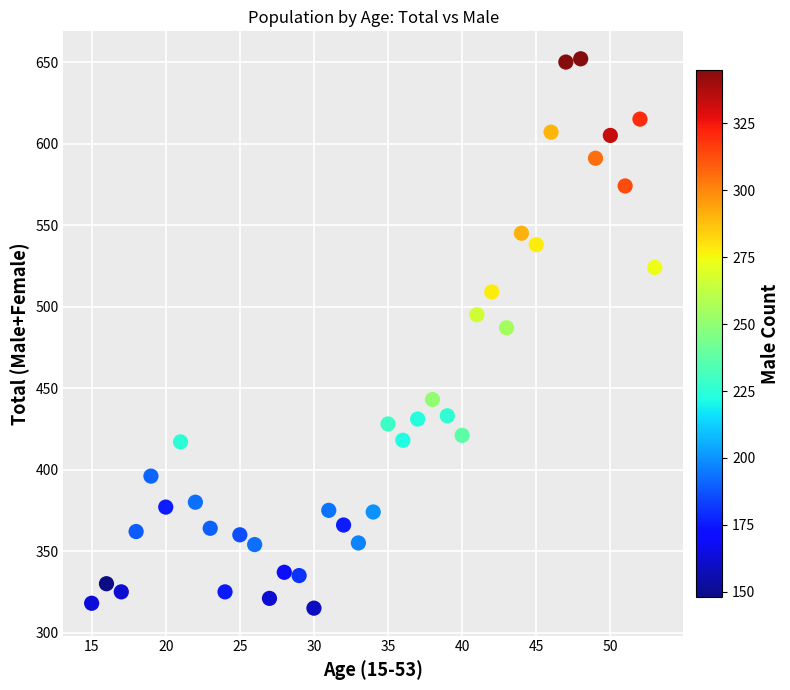

What Y value in the scatter plot is closest to 483?

487